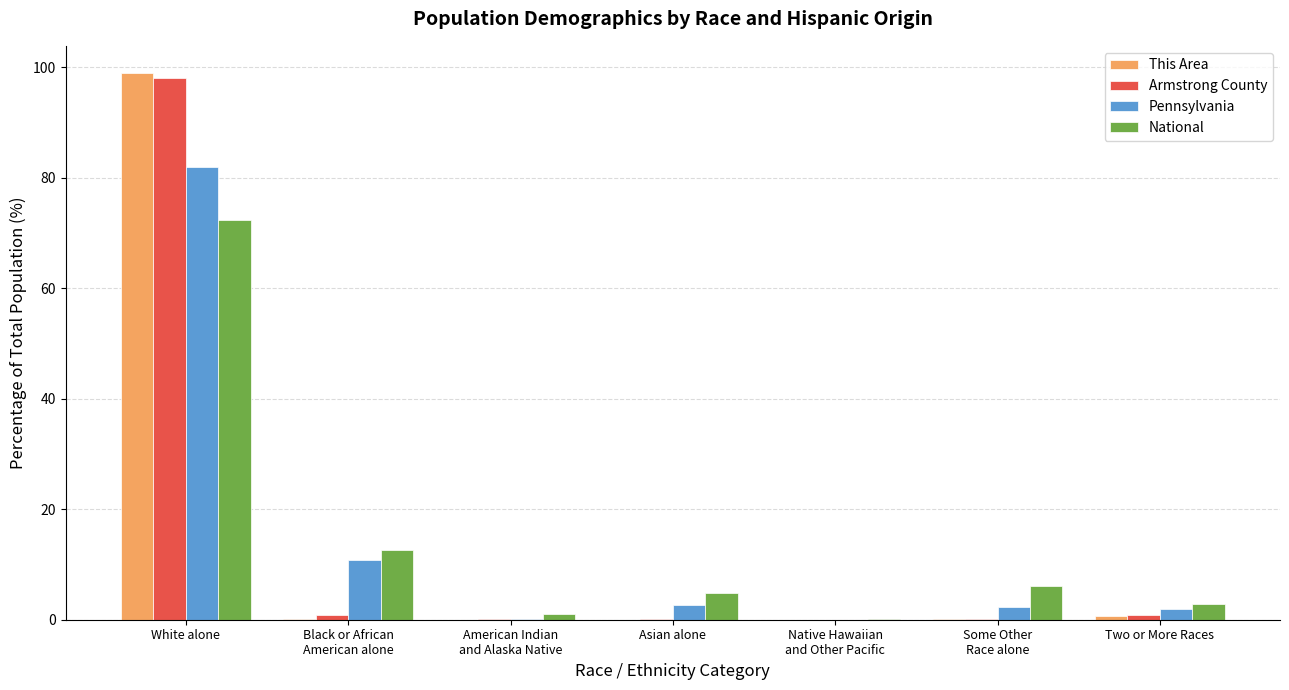

At which label does Armstrong County reach its peak?

White alone